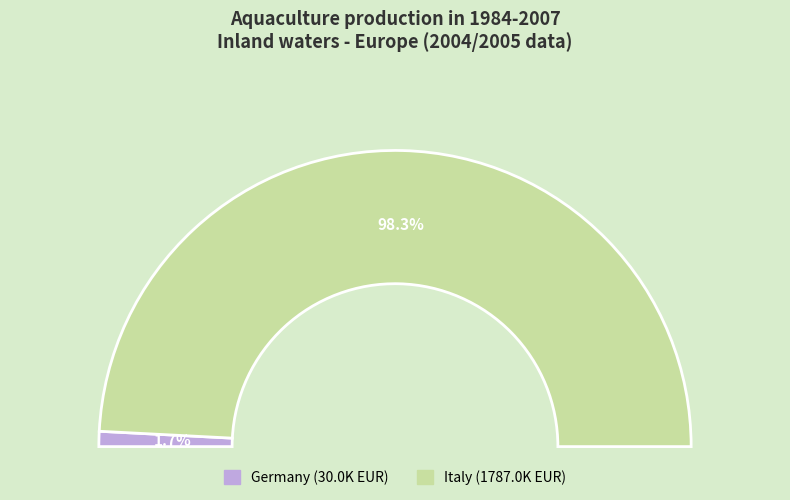

Does Italy represent more than half of the total?

Yes